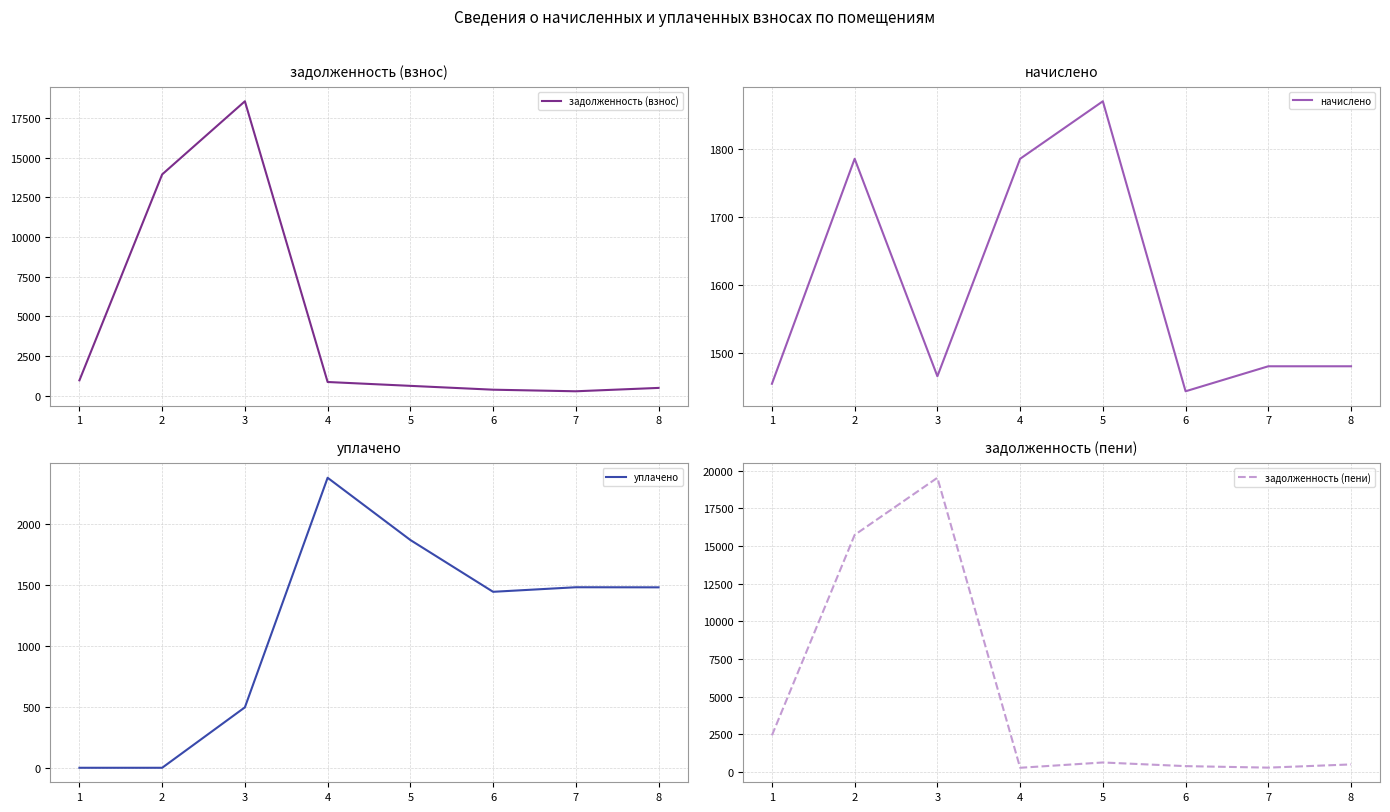

Between 2 and 4, which is larger?

2